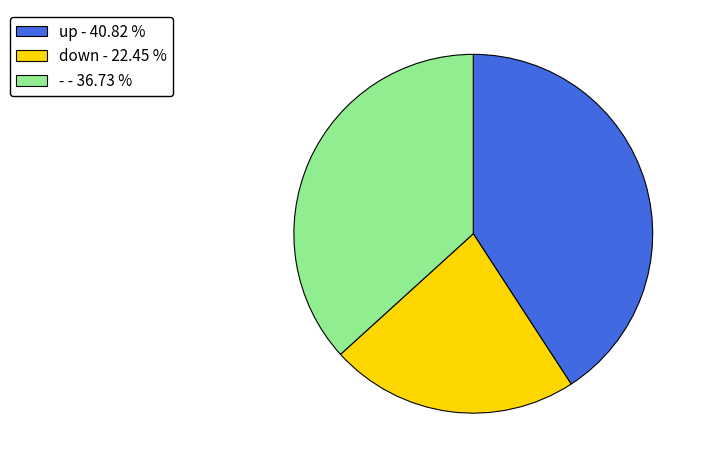

Is the sum of up and - greater than half?

Yes